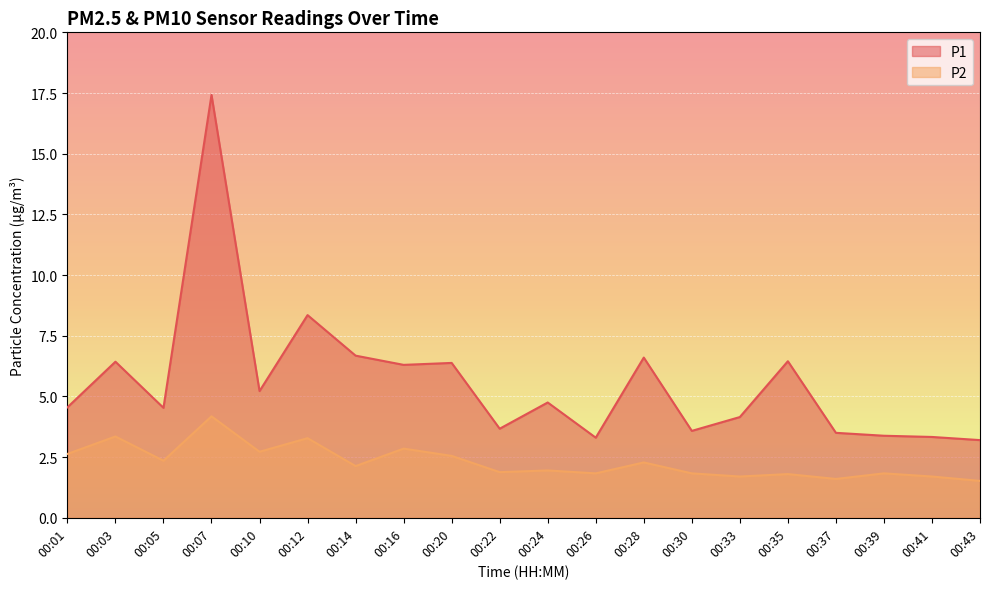

Where is the first local maximum for P1?

00:03